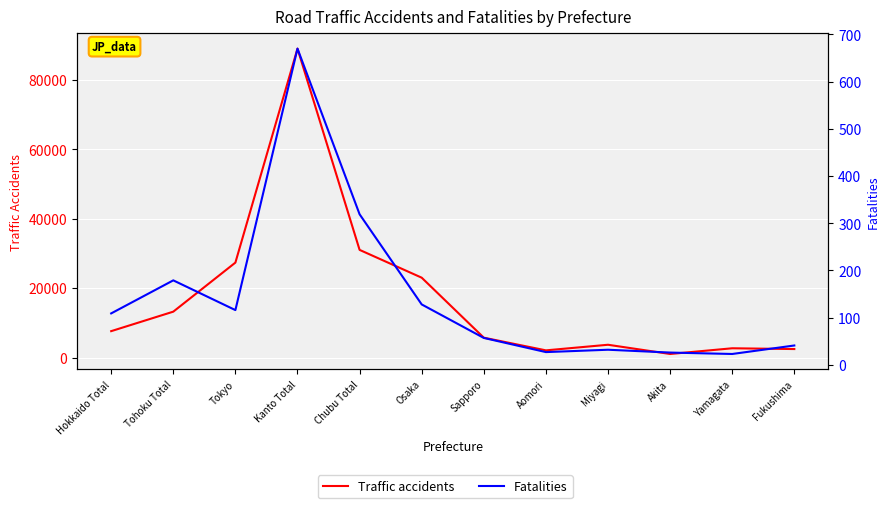

True or false: Traffic accidents has more than 1 points higher than both neighbors.

True